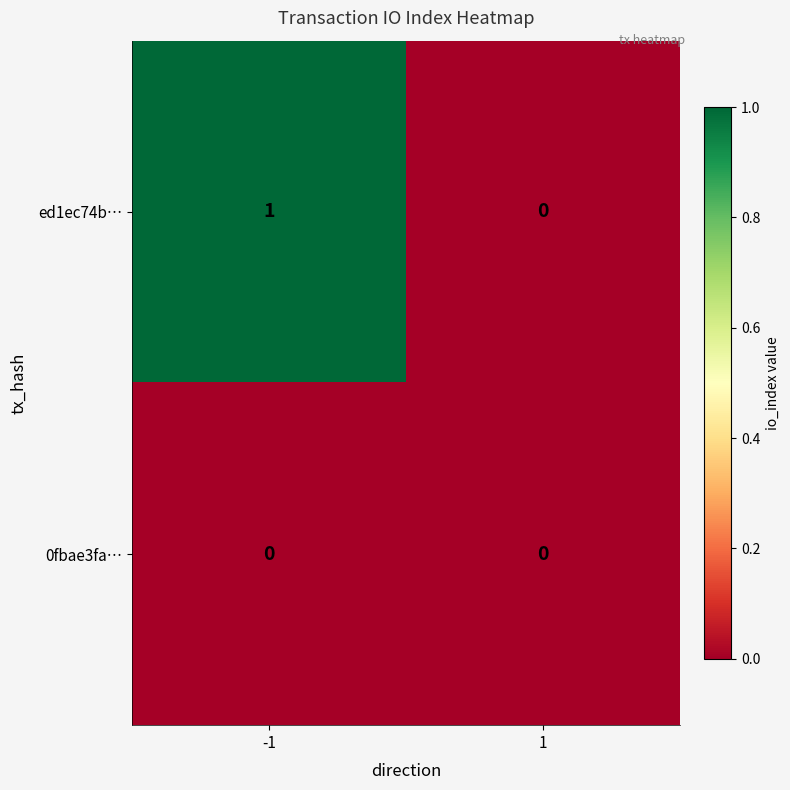

What is the total value across all series at -1?

1